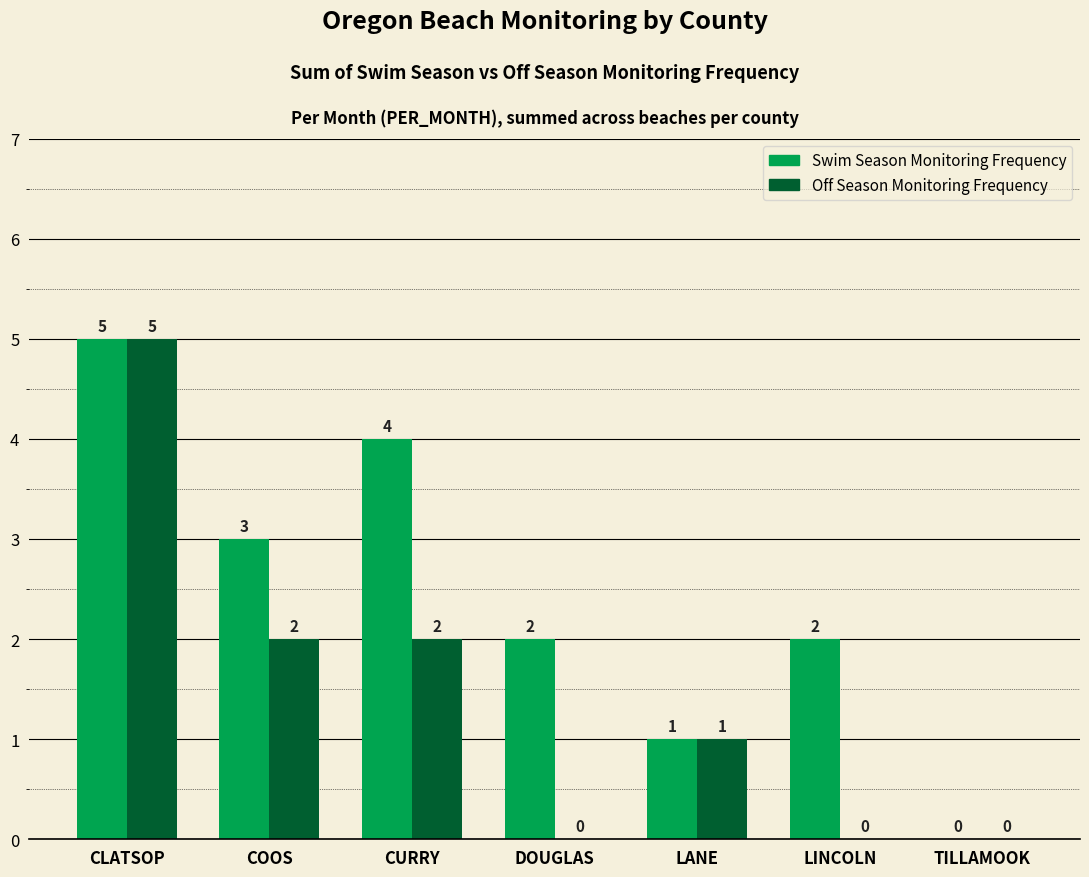

What is the total value across all series at COOS?

5